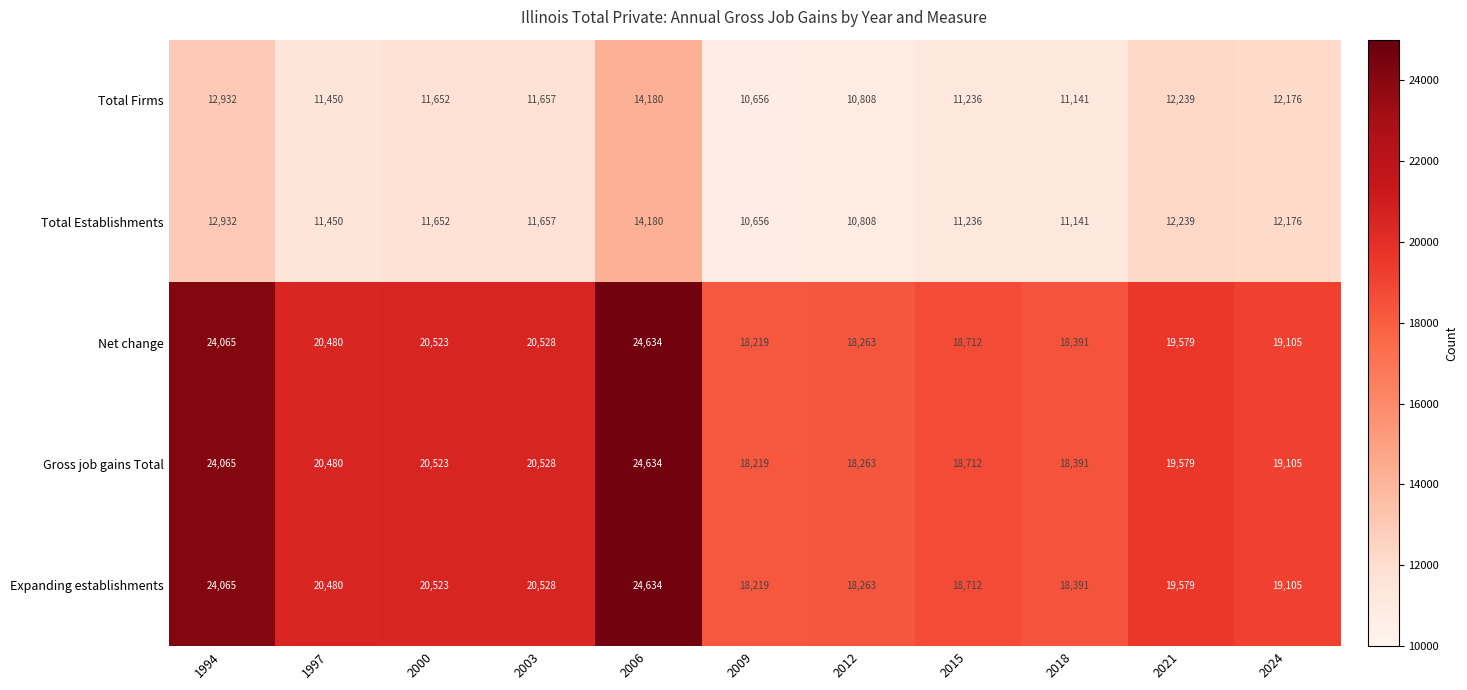

Rank the categories by Total Establishments value from highest to lowest.

2006, 1994, 2021, 2024, 2003, 2000, 1997, 2015, 2018, 2012, 2009